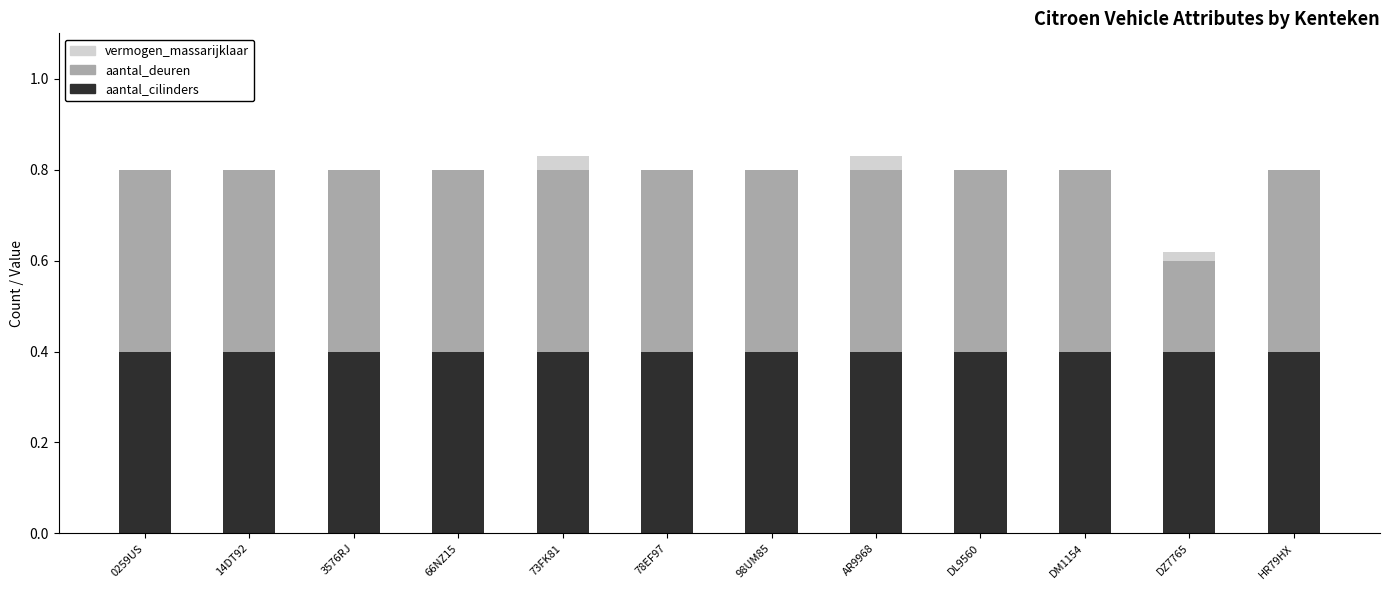

What is the maximum value for aantal_cilinders?

0.4